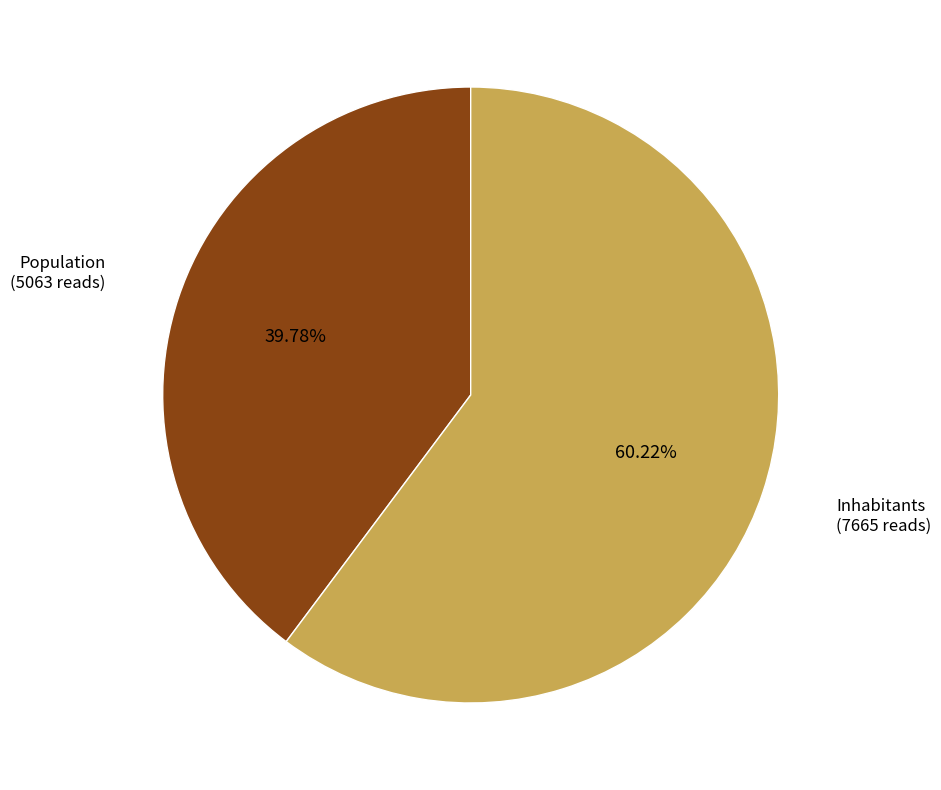

Does any single category account for the majority?

Yes